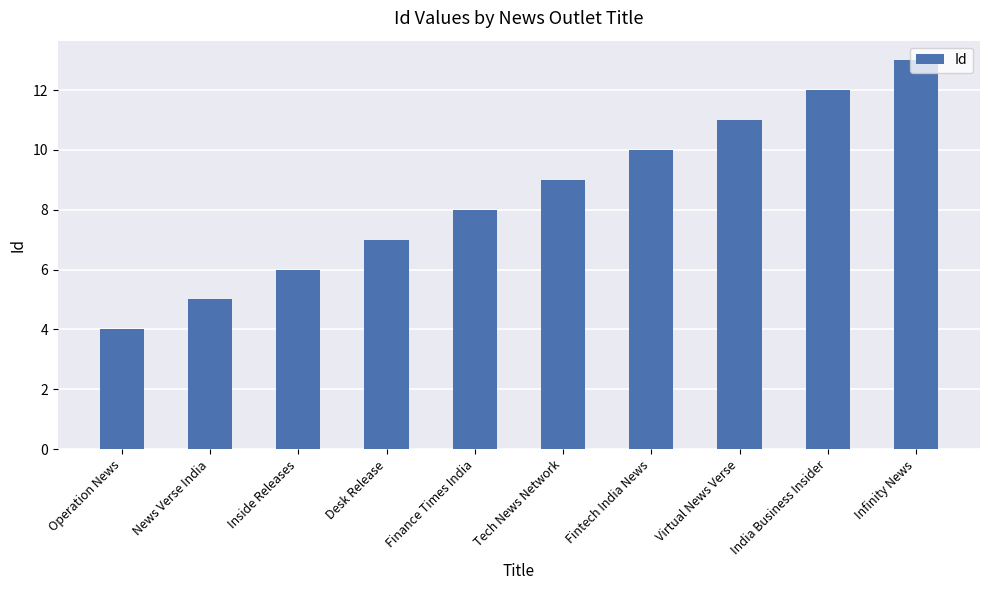

How many series are shown in this chart?

1